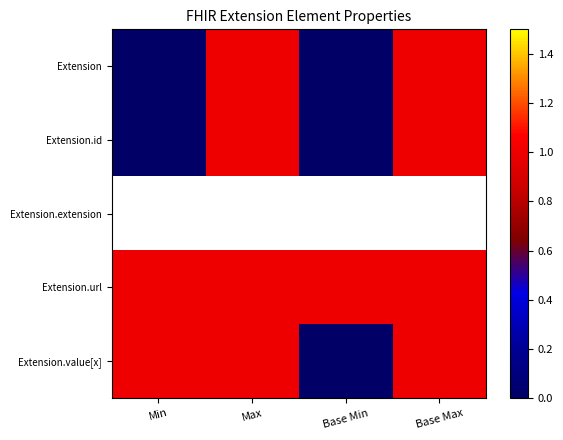

Rank the series by their maximum value, from lowest to highest.

Extension, Extension.id, Extension.extension, Extension.url, Extension.value[x]